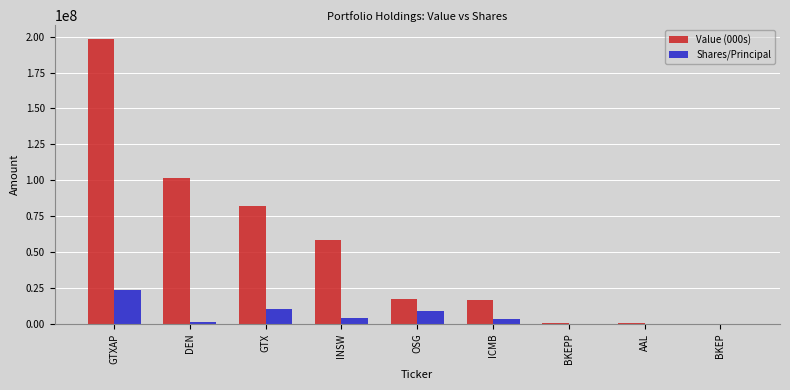

At which category is the sum across all series the highest?

GTXAP